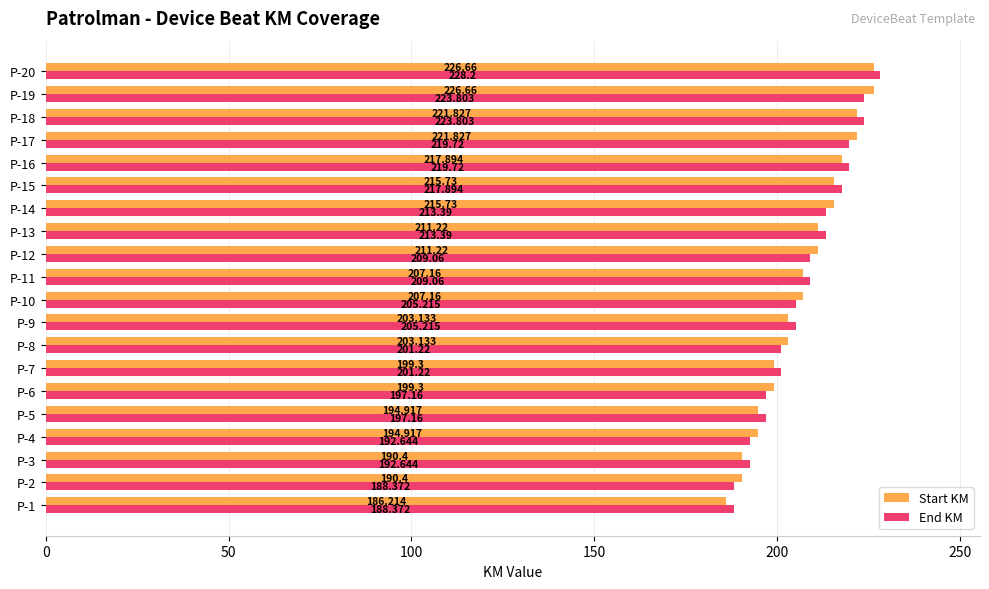

Which series changed the most between P-2 and P-19?

Start KM